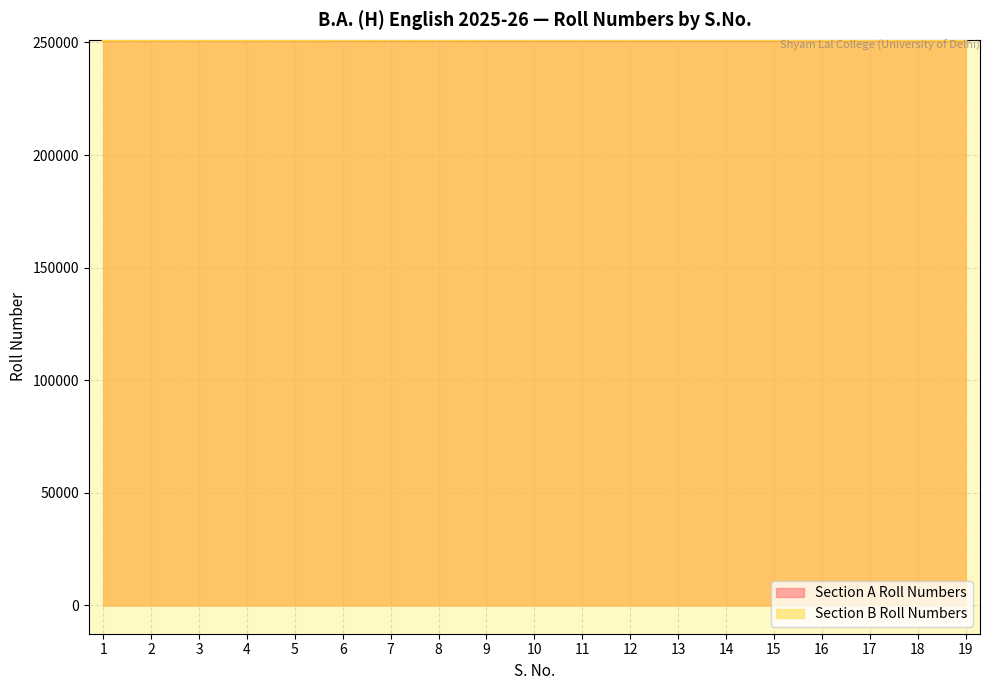

True or false: Section A Roll Numbers and Section B Roll Numbers intersect in this chart.

False